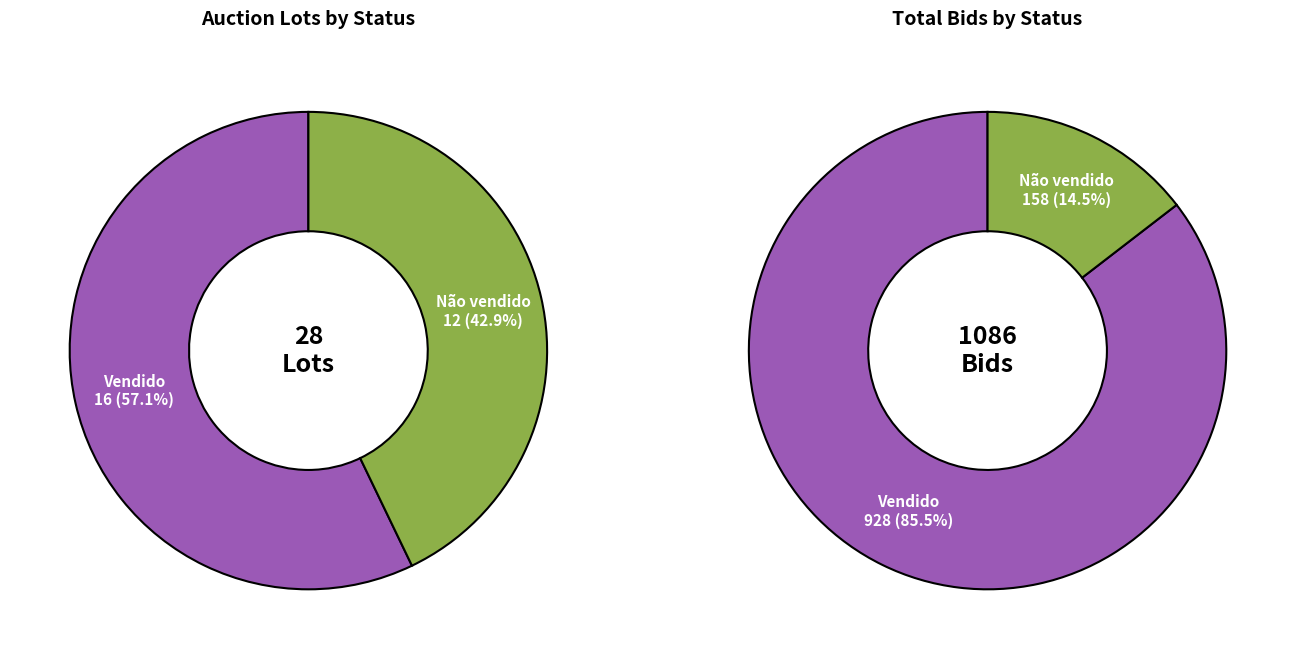

Rank the categories by value from highest to lowest.

Vendido, Não vendido